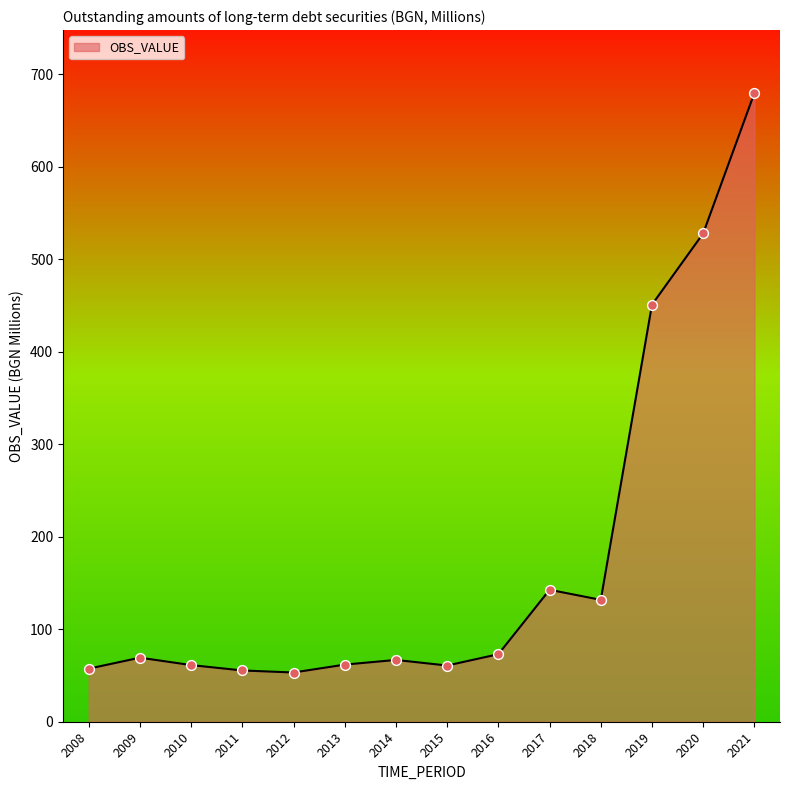

What is the change in value from 2010 to 2013?

+0.5